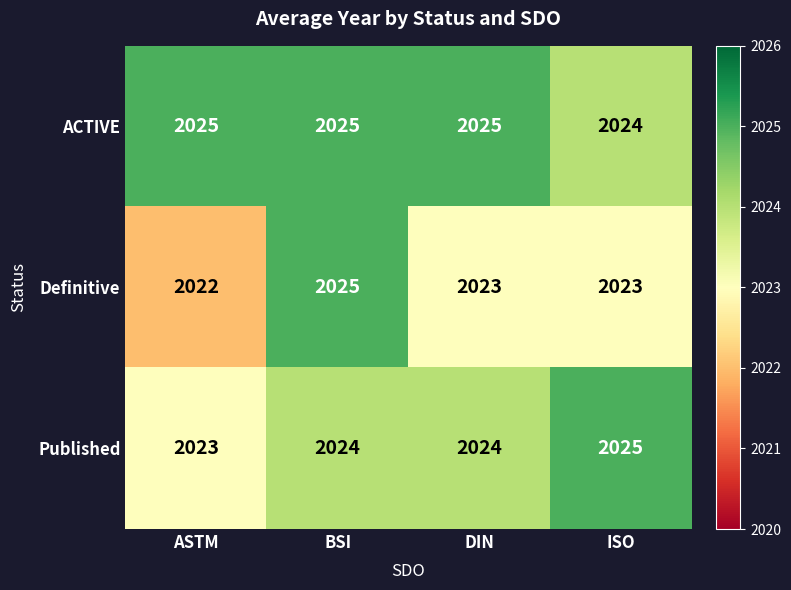

What is the greatest value displayed?

2025